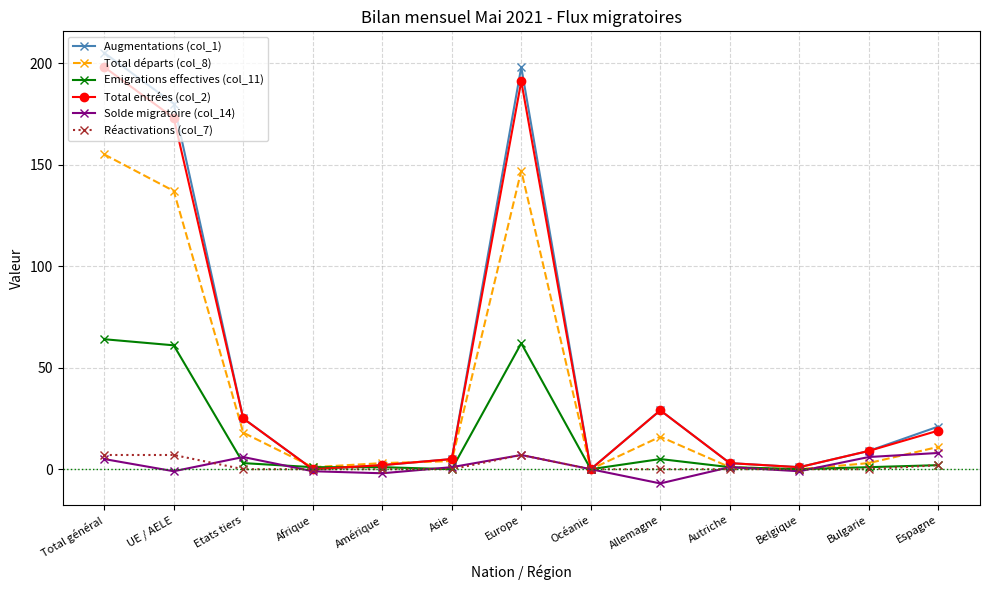

Reading left to right, extract all data points from this chart.

Augmentations (col_1): 205	180	25	0	2	5	198	0	29	3	1	9	21
Total départs (col_8): 155	137	18	1	3	4	147	0	16	1	0	3	11
Emigrations effectives (col_11): 64	61	3	1	1	0	62	0	5	1	0	1	2
Total entrées (col_2): 198	173	25	0	2	5	191	0	29	3	1	9	19
Solde migratoire (col_14): 5	-1	6	-1	-2	1	7	0	-7	1	-1	6	8
Réactivations (col_7): 7	7	0	0	0	0	7	0	0	0	0	0	2